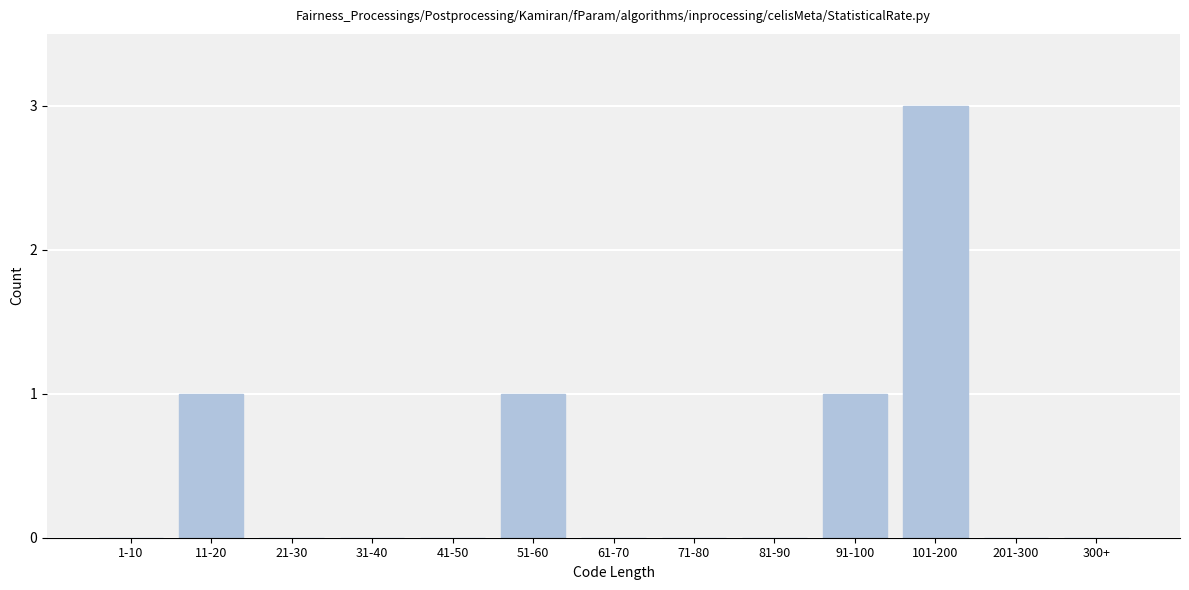

Reading right to left, transcribe all the data shown in this chart.

300+=0	201-300=0	101-200=3	91-100=1	81-90=0	71-80=0	61-70=0	51-60=1	41-50=0	31-40=0	21-30=0	11-20=1	1-10=0